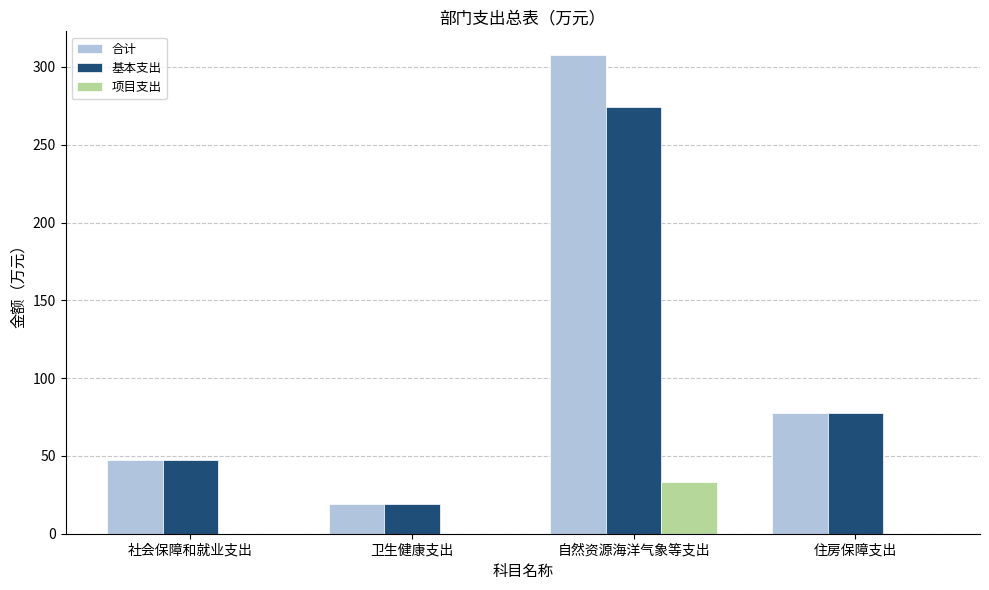

Which series has the widest spread of values?

合计